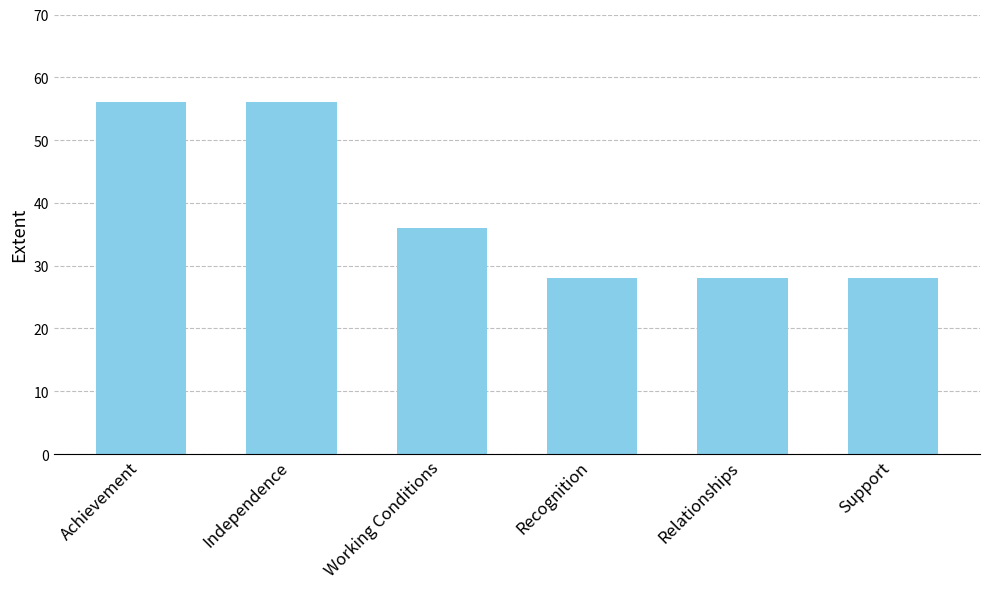

What is the maximum value shown in the chart?

56